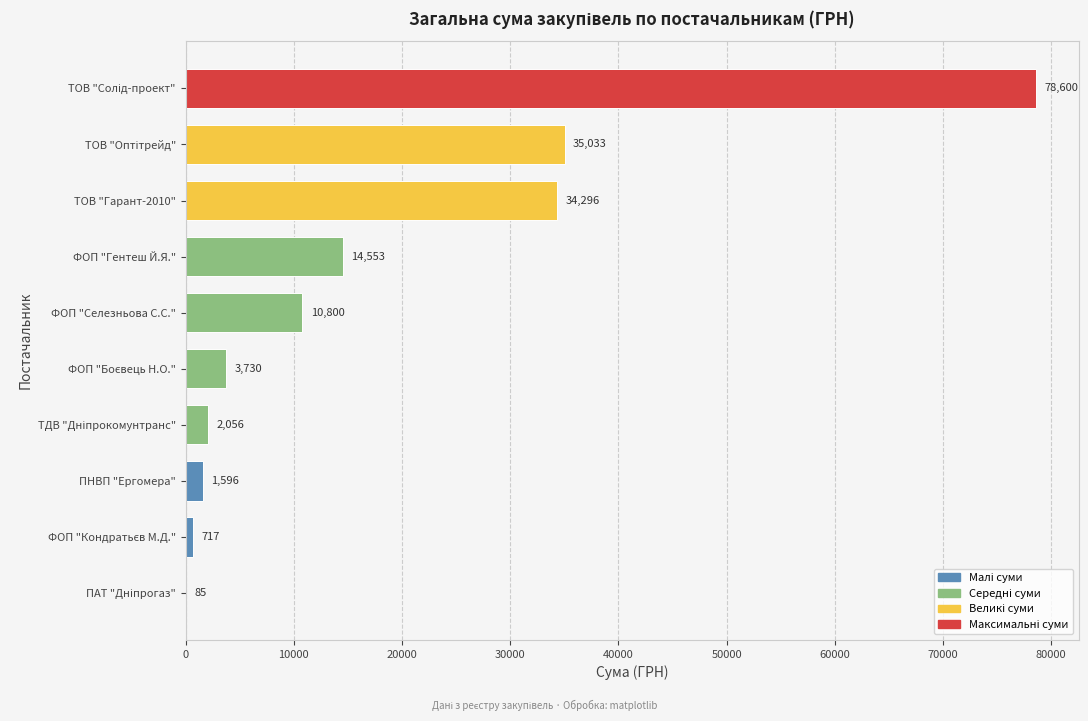

Is it true that the value at ТОВ "Гарант-2010" is 34296.0?

True